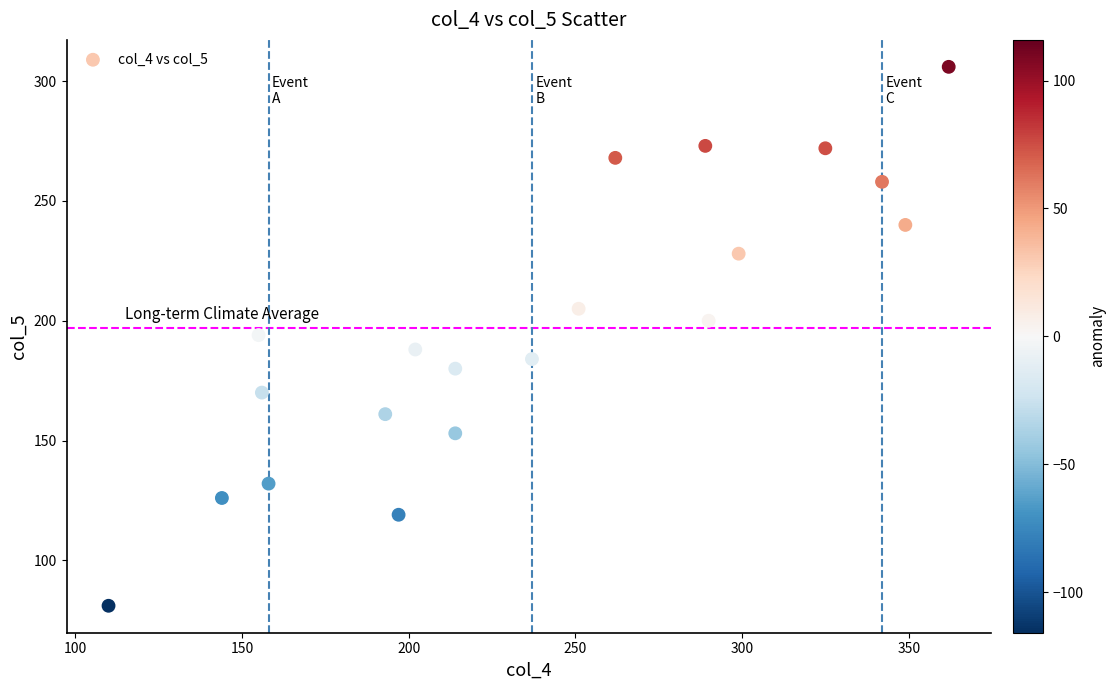

What is the range of X values (max minus min)?

252